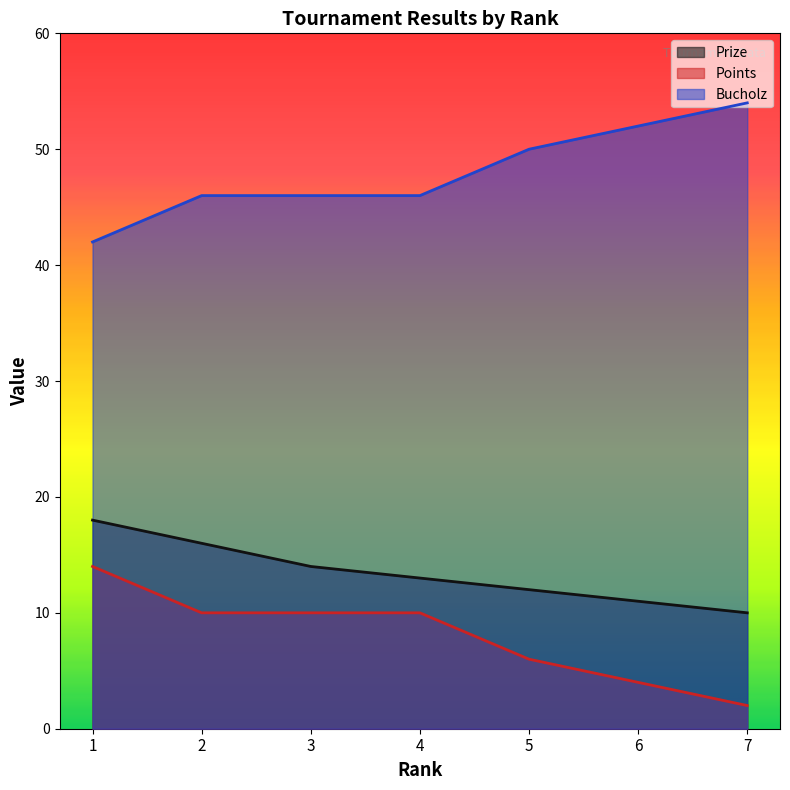

At which category is the sum across all series the highest?

1